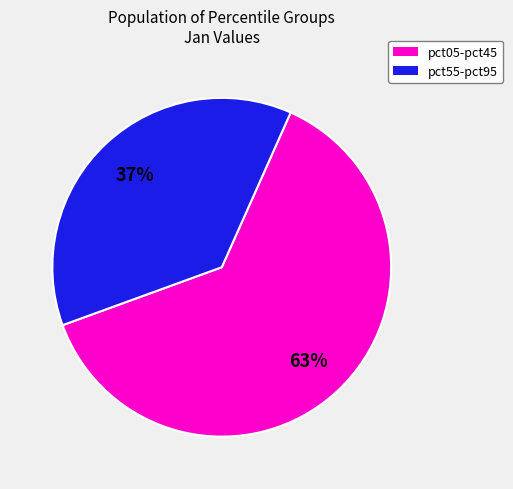

To the nearest percent, what is the difference between the largest and smallest slice percentages?

26%